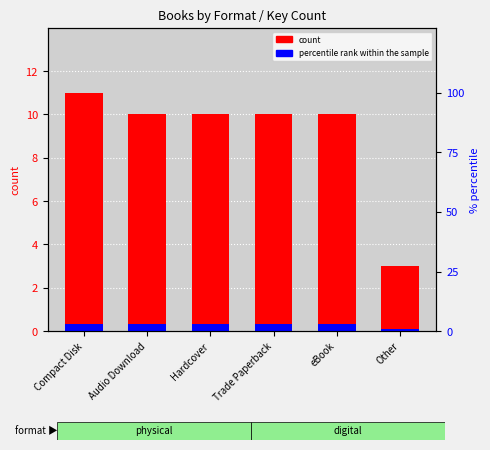

Which series changed the most between Audio Download and eBook?

count